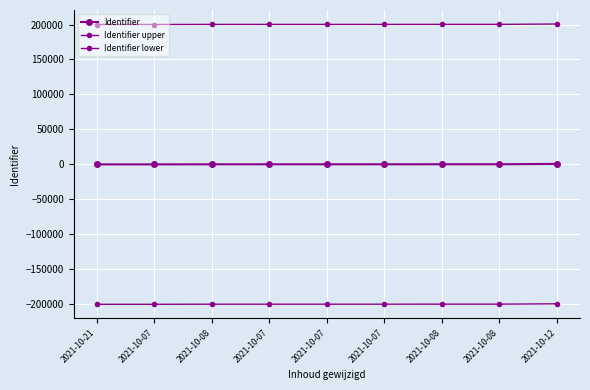

Rank the categories by Identifier upper value from lowest to highest.

2021-10-21, 2021-10-07, 2021-10-08, 2021-10-07, 2021-10-07, 2021-10-07, 2021-10-08, 2021-10-08, 2021-10-12